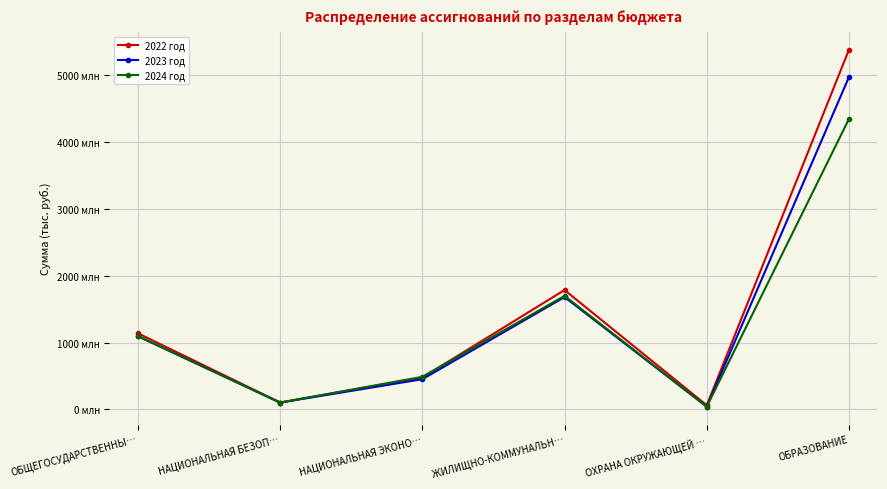

What are all the series names shown in the legend?

2022 год, 2023 год, 2024 год